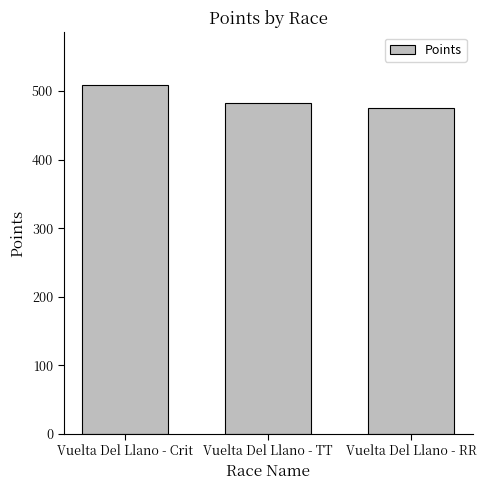

Does the chart contain any negative values?

No